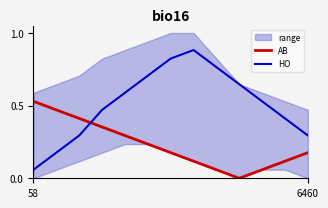

The AB series shows 0.1 at 7. True or false?

True